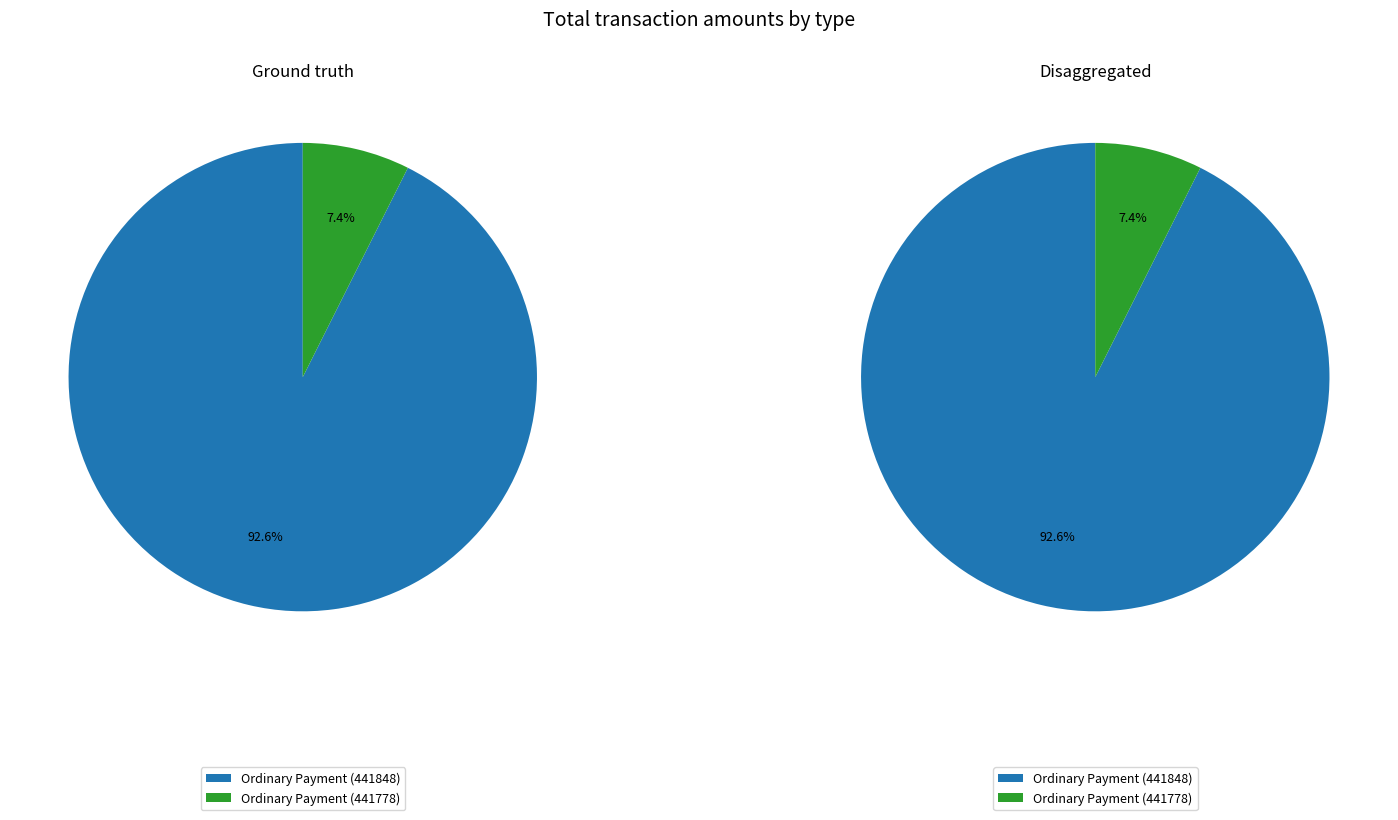

The Account Update (441840) slice represents 0% of the pie. True or false?

True